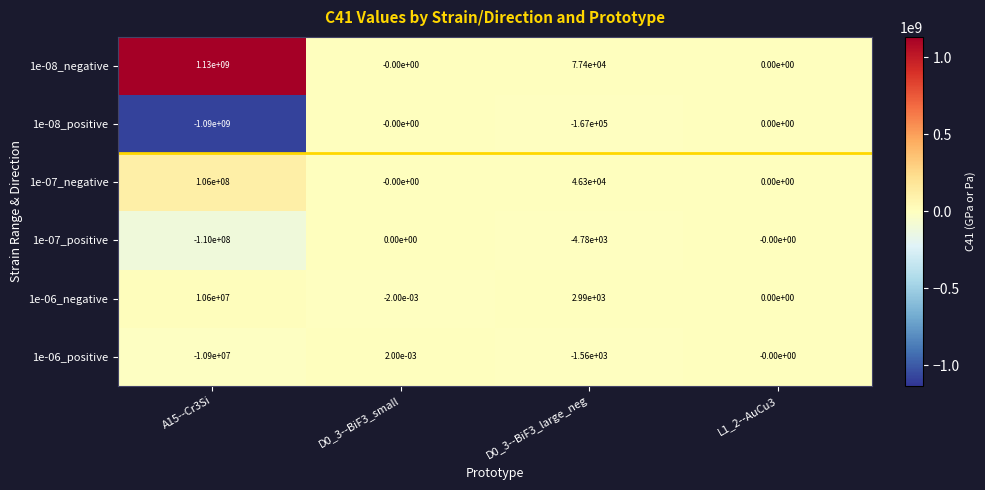

At how many categories does at least one series exceed 406717450?

1